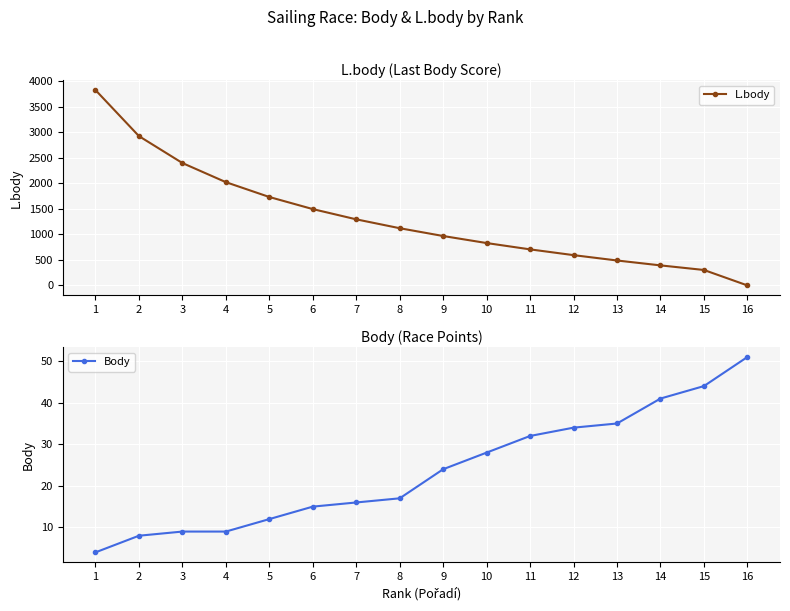

What is the total value across all series at 12?

628